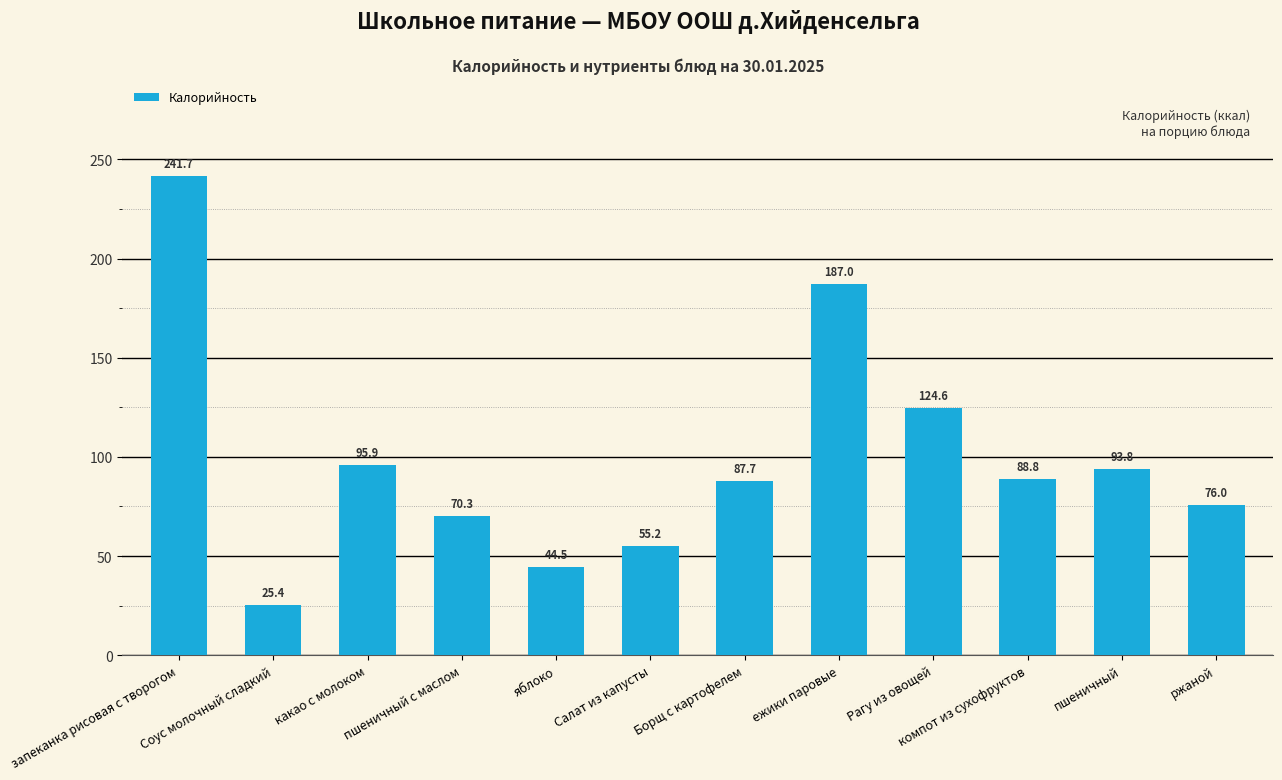

Which has a higher value, яблоко or ржаной?

ржаной